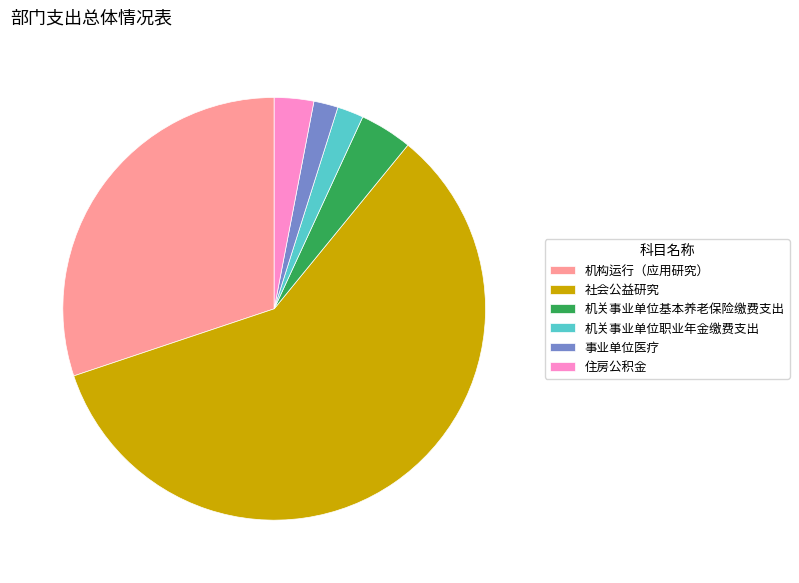

Which slice is the largest?

社会公益研究